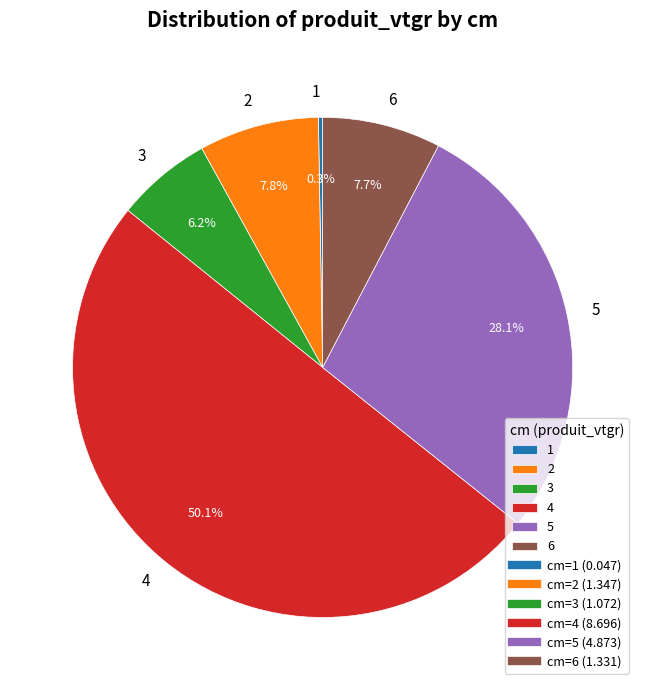

What is the majority slice?

4